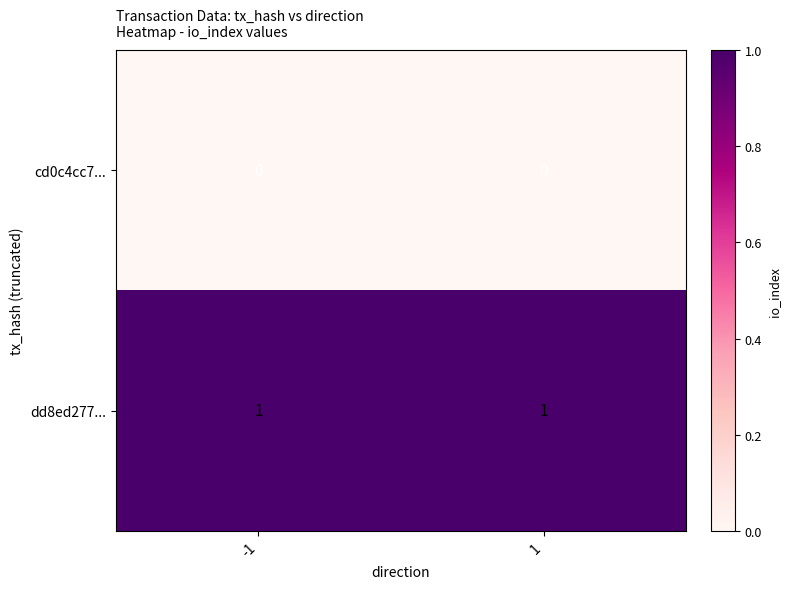

The value of cd0c4cc7... at 1 is 0. True or false?

True